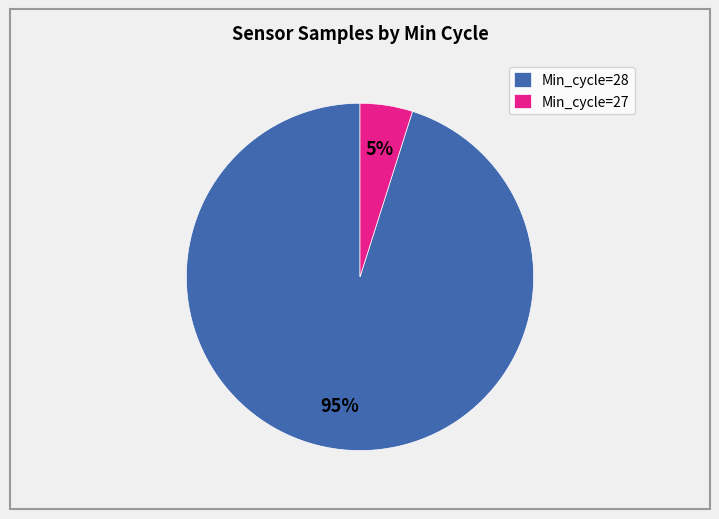

The Min_cycle=27 slice represents 5% of the pie. True or false?

True